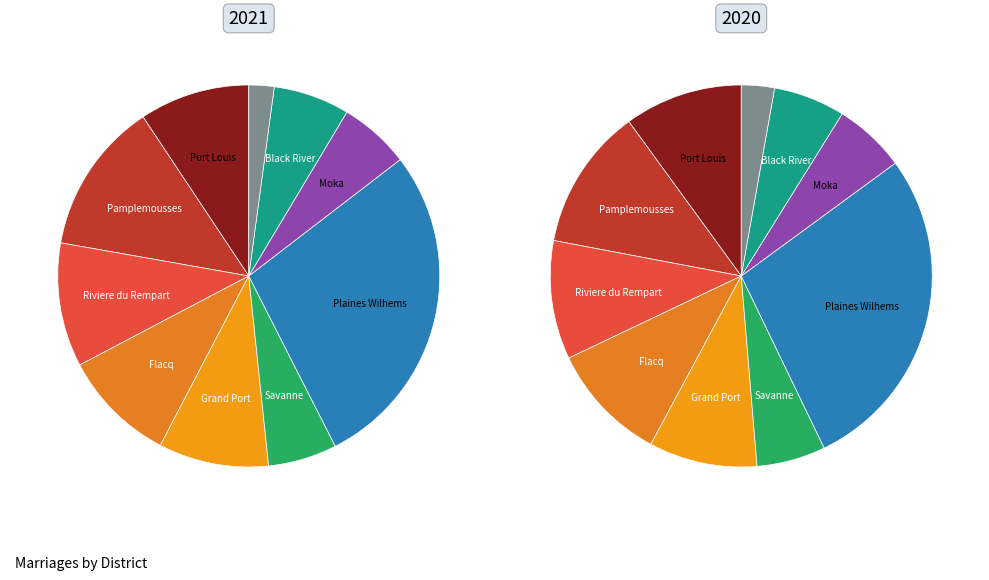

True or false: Island of Rodrigues accounts for 1% of the total.

False